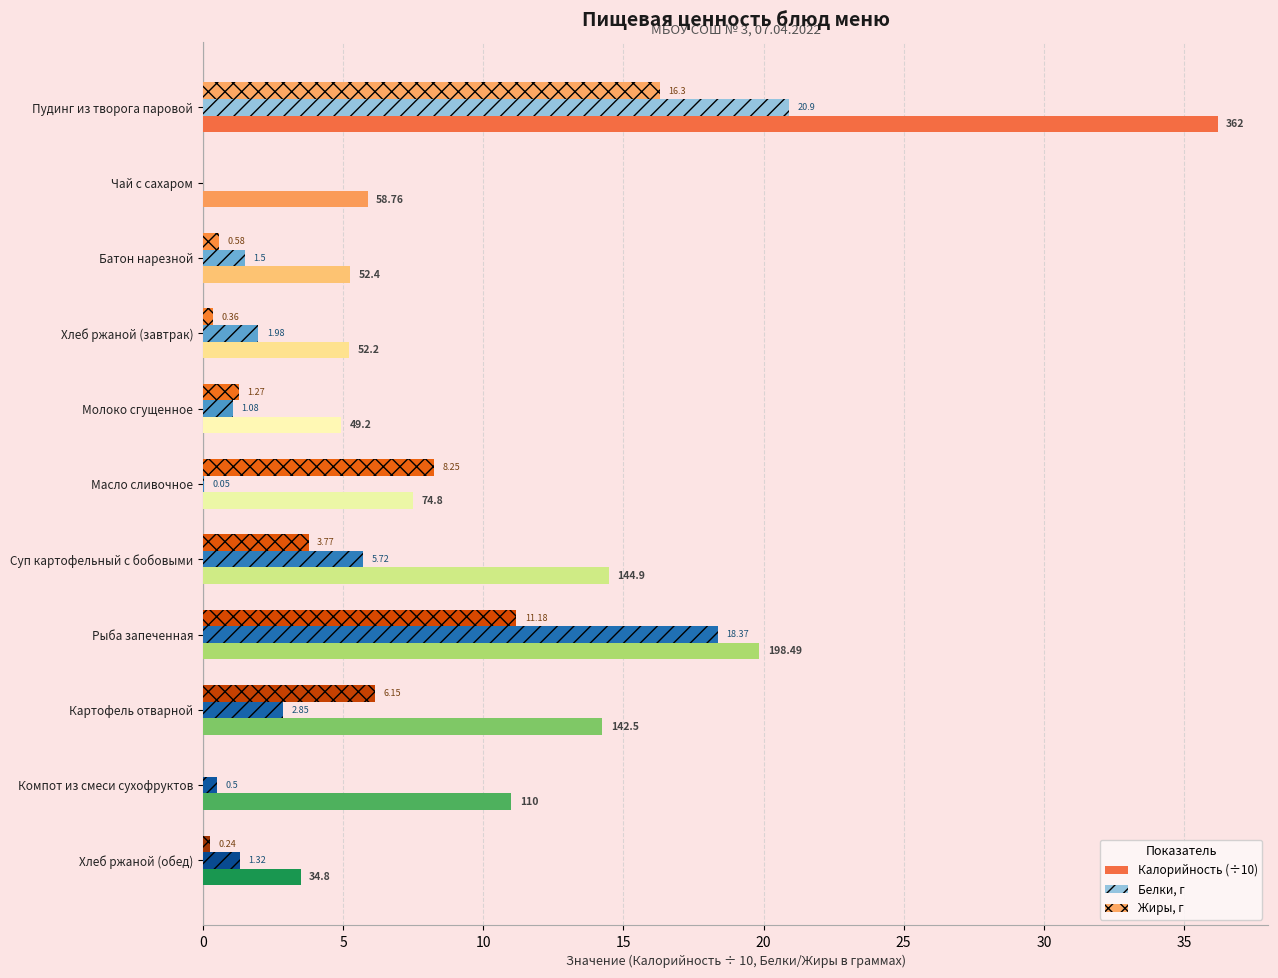

At which category does the chart reach its peak across all series?

Пудинг из творога паровой